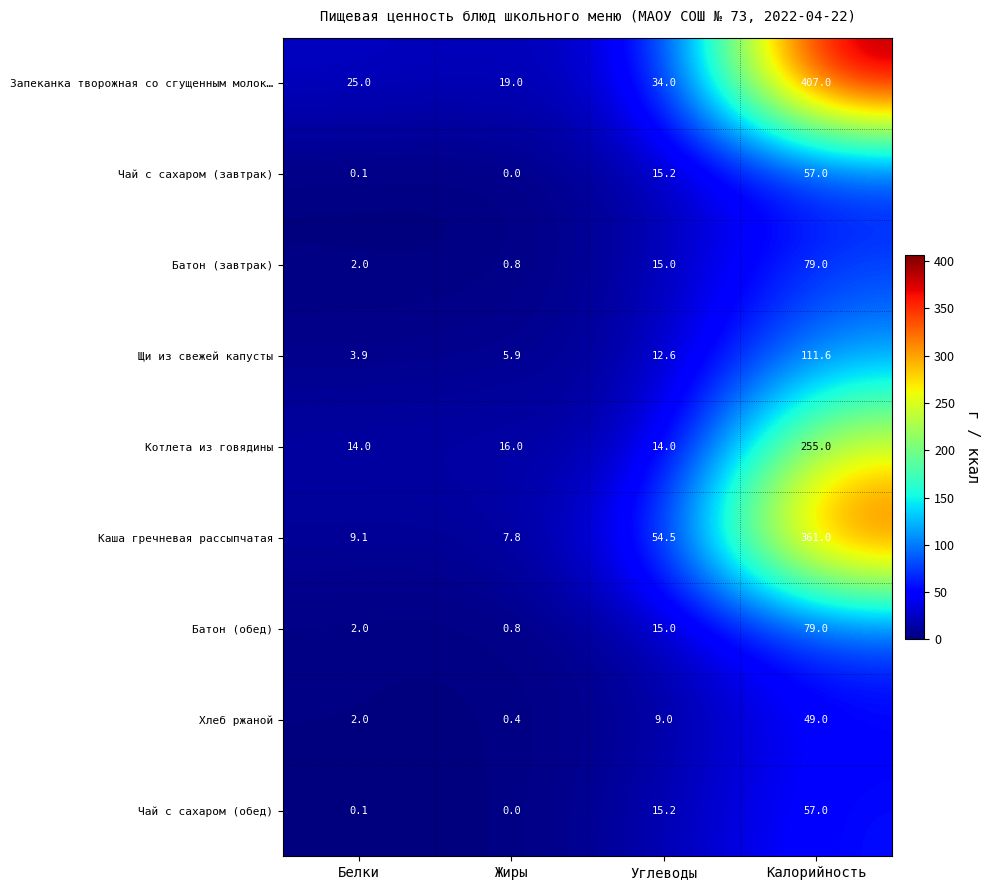

What is the spread (max minus min) of values at Калорийность?

358.0